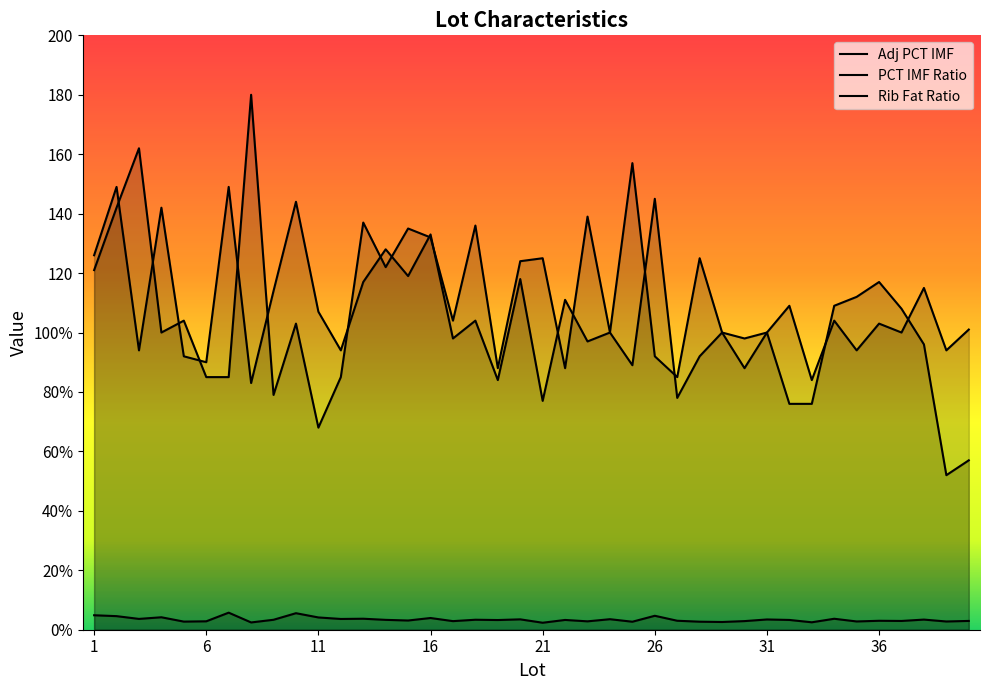

What is the maximum value shown in the chart?

180.0